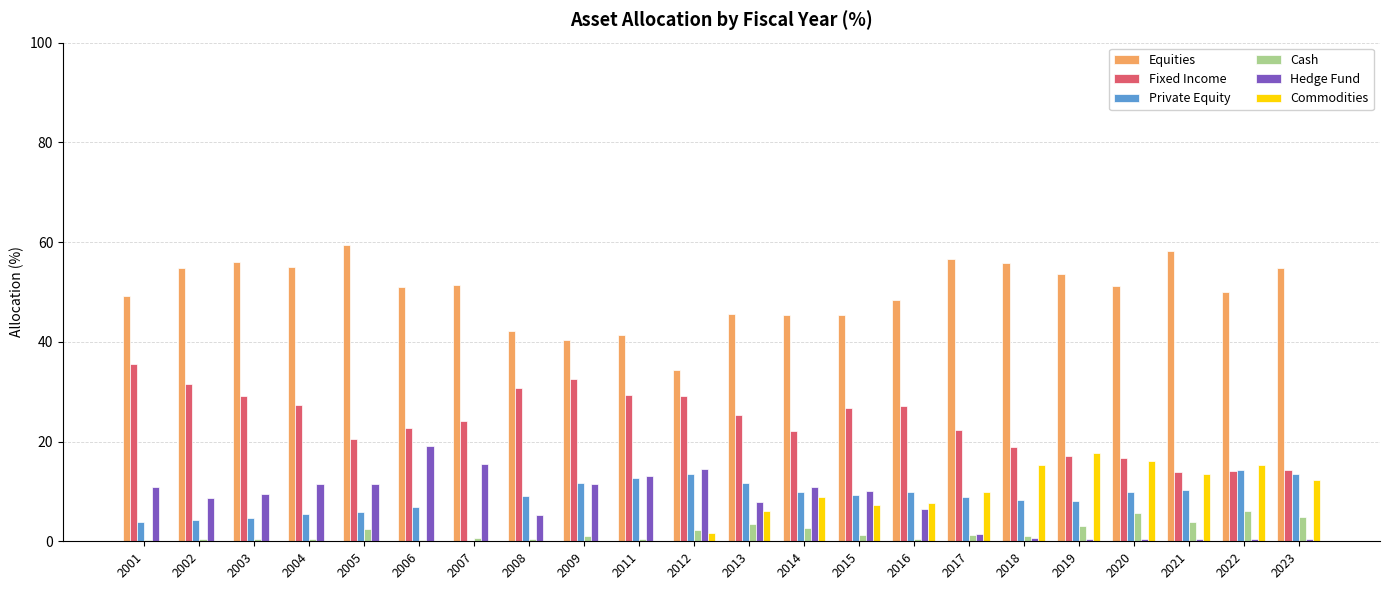

Which series has the largest total across all categories?

Equities